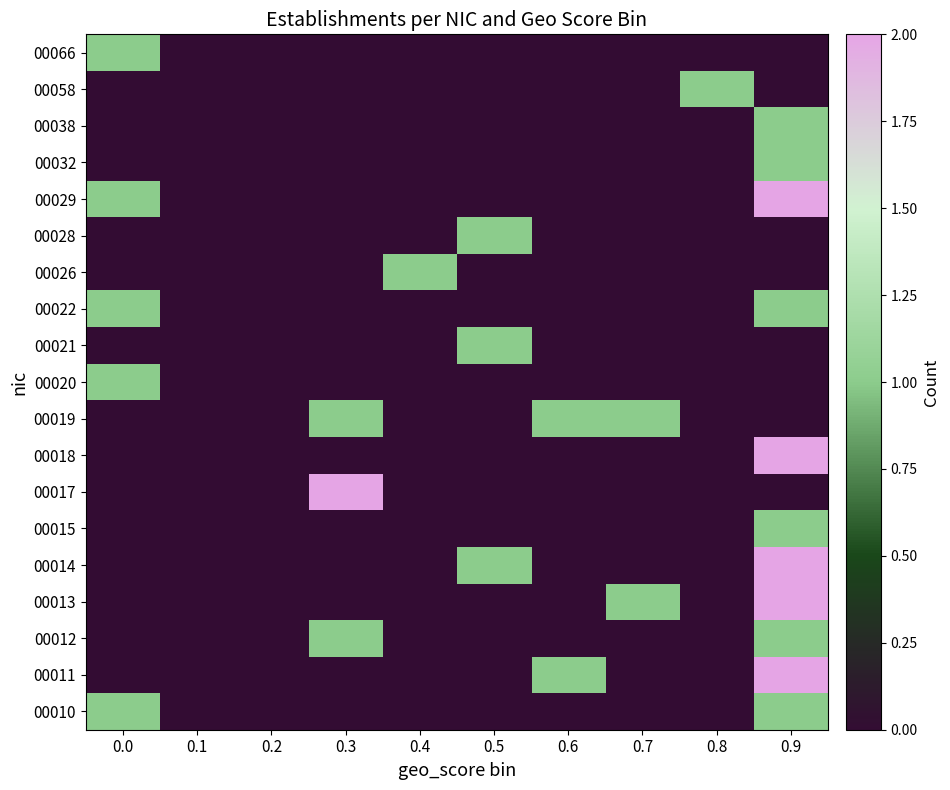

How many categories are shown in the chart?

10